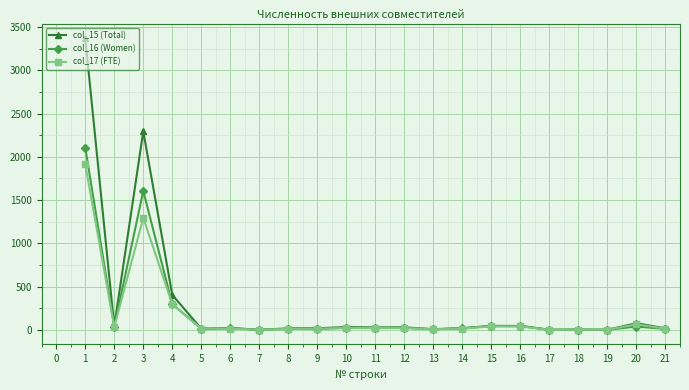

What is the spread (max minus min) of values at 1?

1458.3